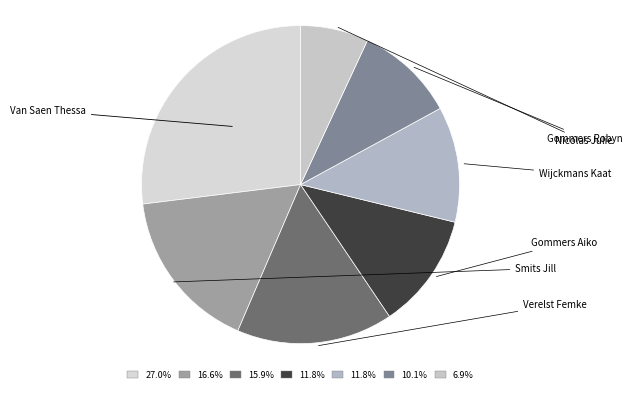

Count the number of slices in the pie.

7